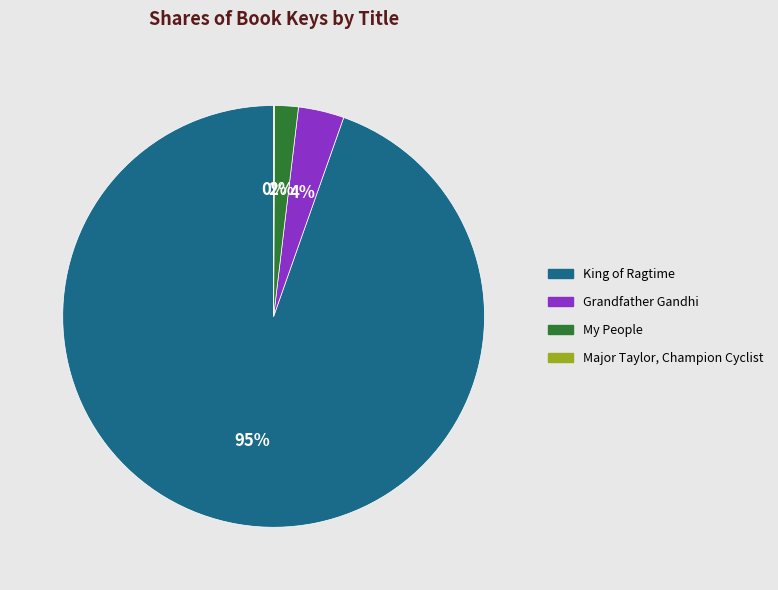

What is the largest slice in the pie chart?

King of Ragtime